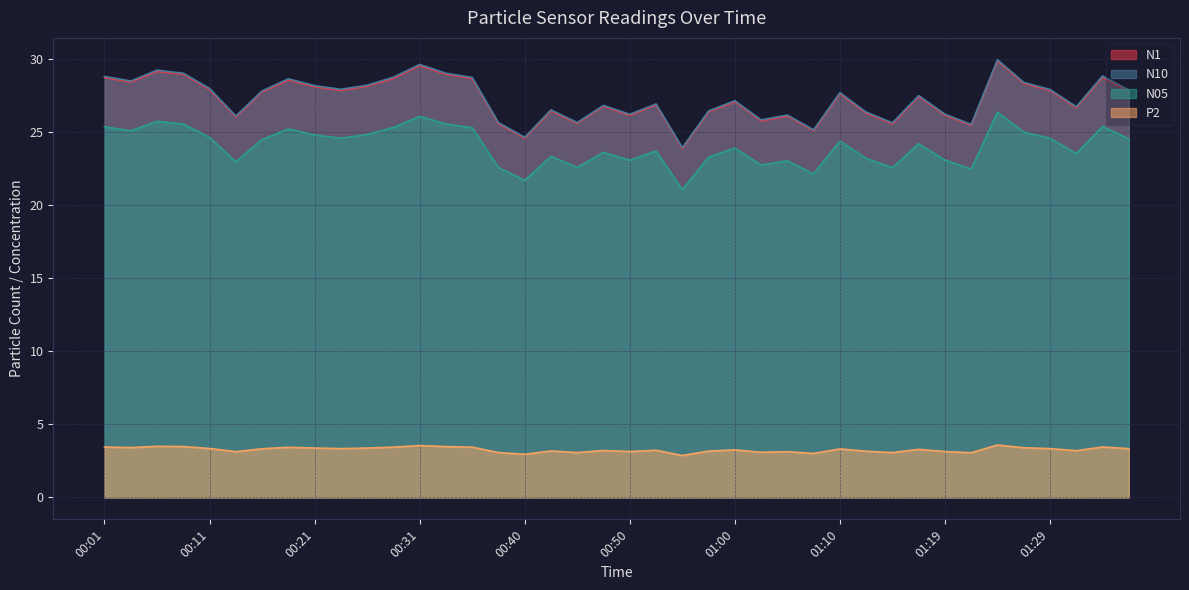

What is the approximate value of N05 at 00:45?

22.6